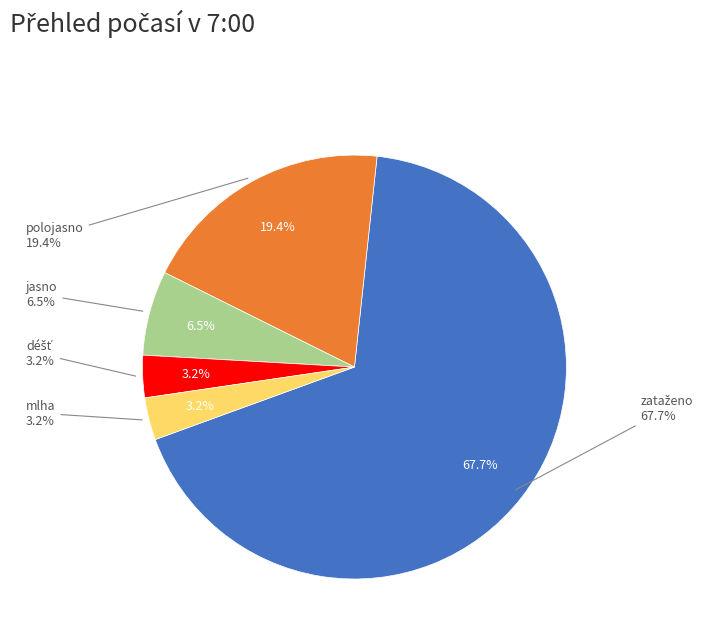

What percentage is the mlha slice, to the nearest percent?

3%